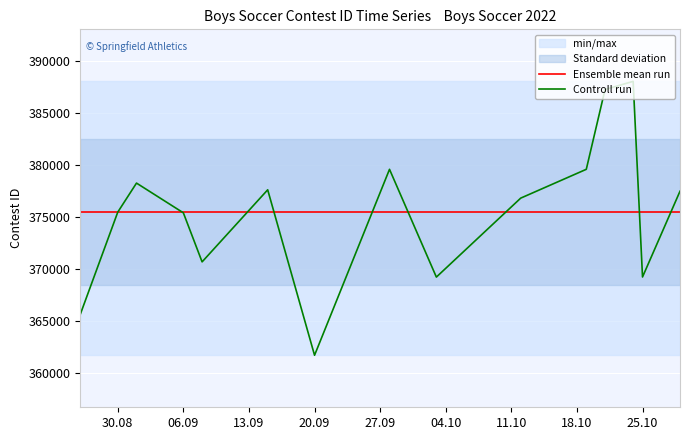

How many interior local valleys does the Controll run series have?

4